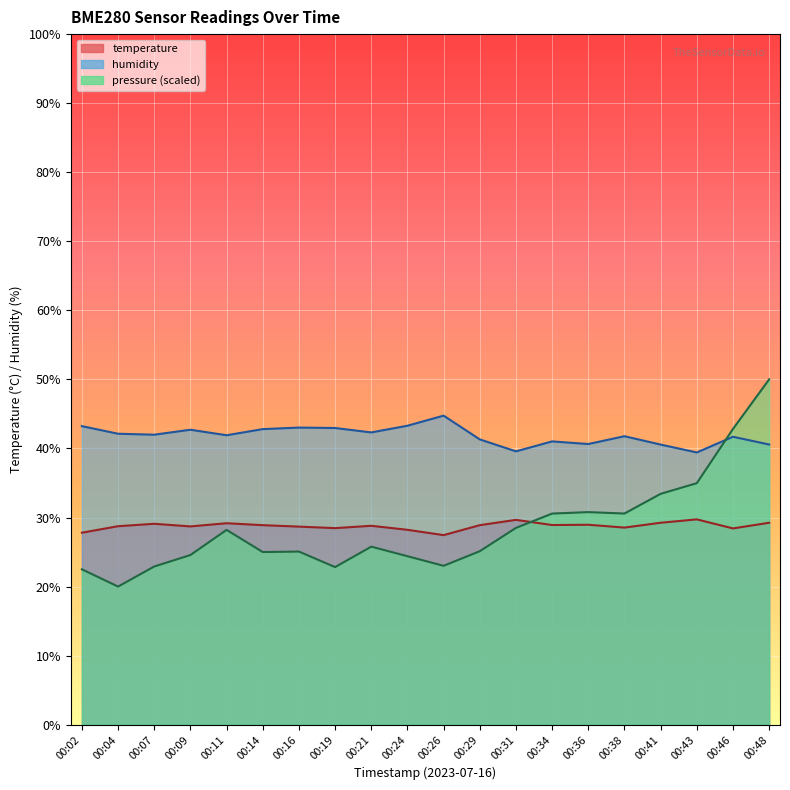

True or false: humidity and temperature intersect in this chart.

False